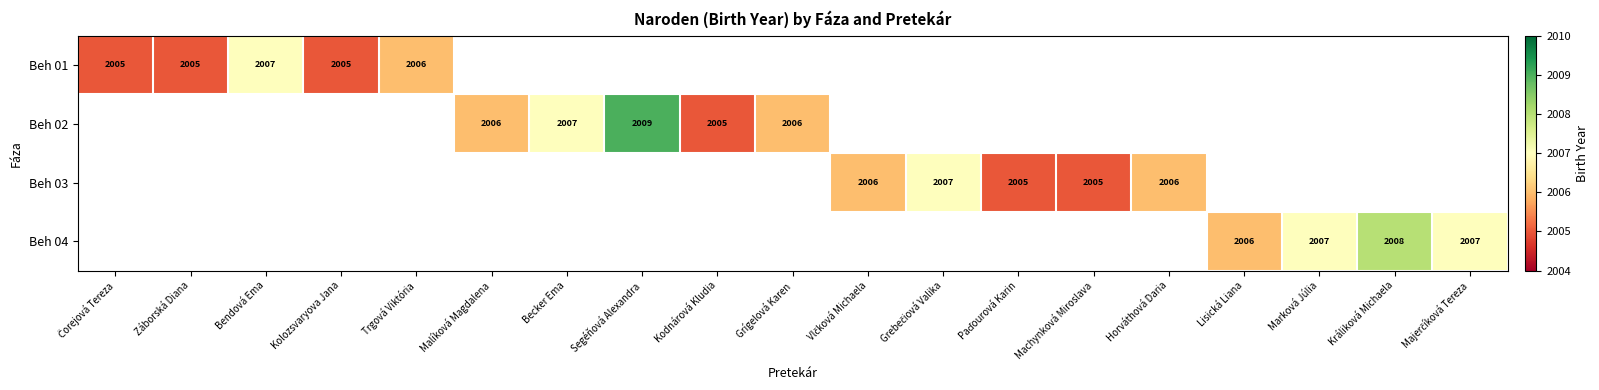

True or false: Beh 04 has a value of 2006 at Lisická Liana.

True